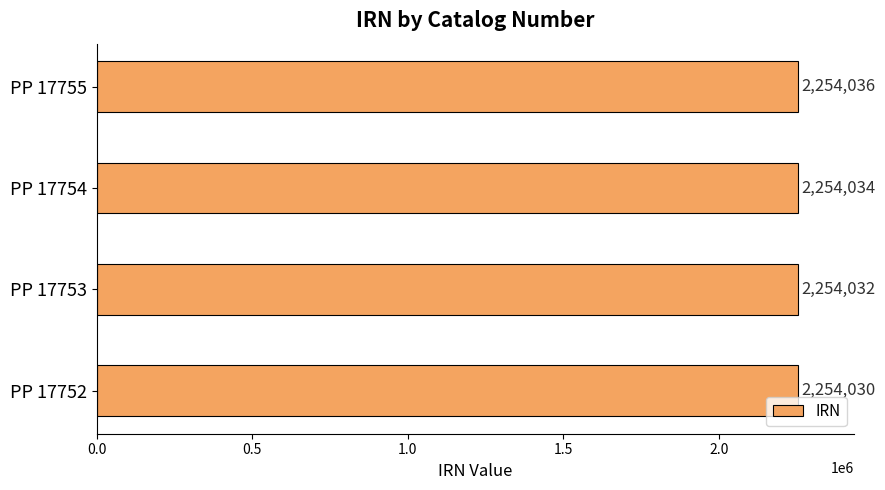

Rank the categories by value from highest to lowest.

PP 17755, PP 17754, PP 17753, PP 17752